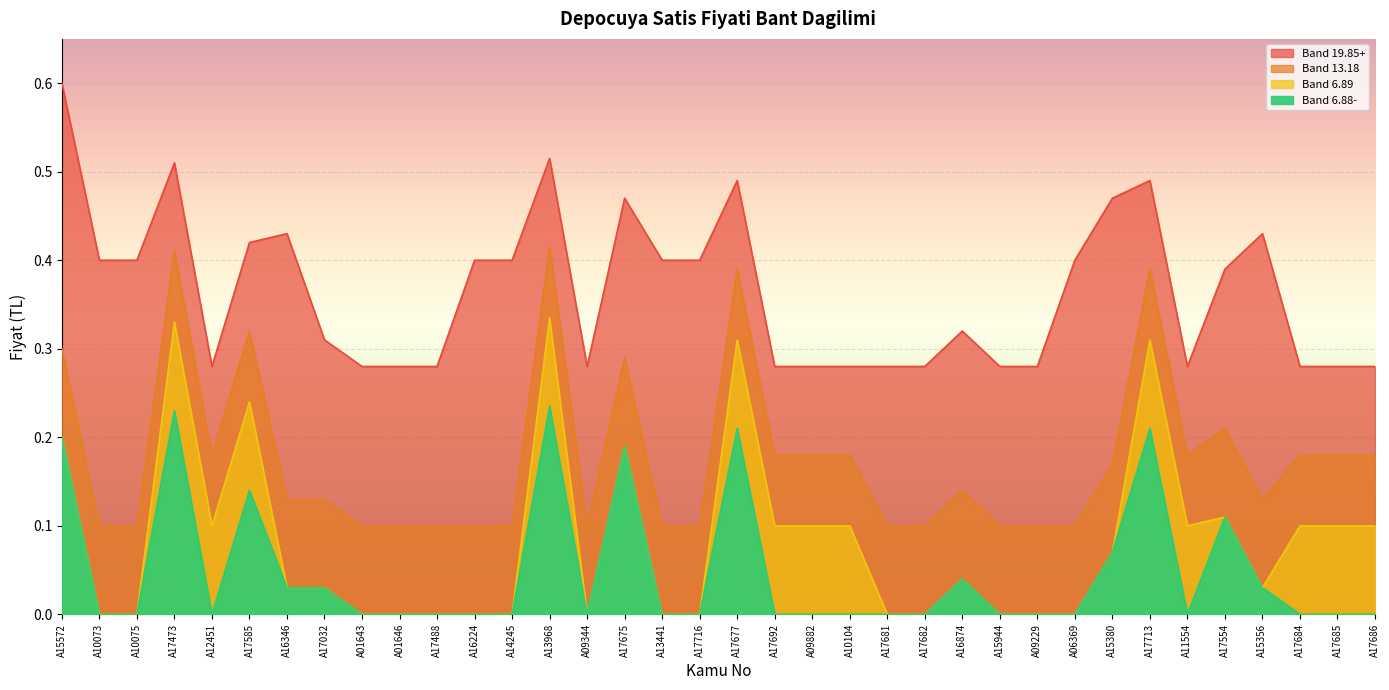

What is the label of the 6th point from the right?

A11554